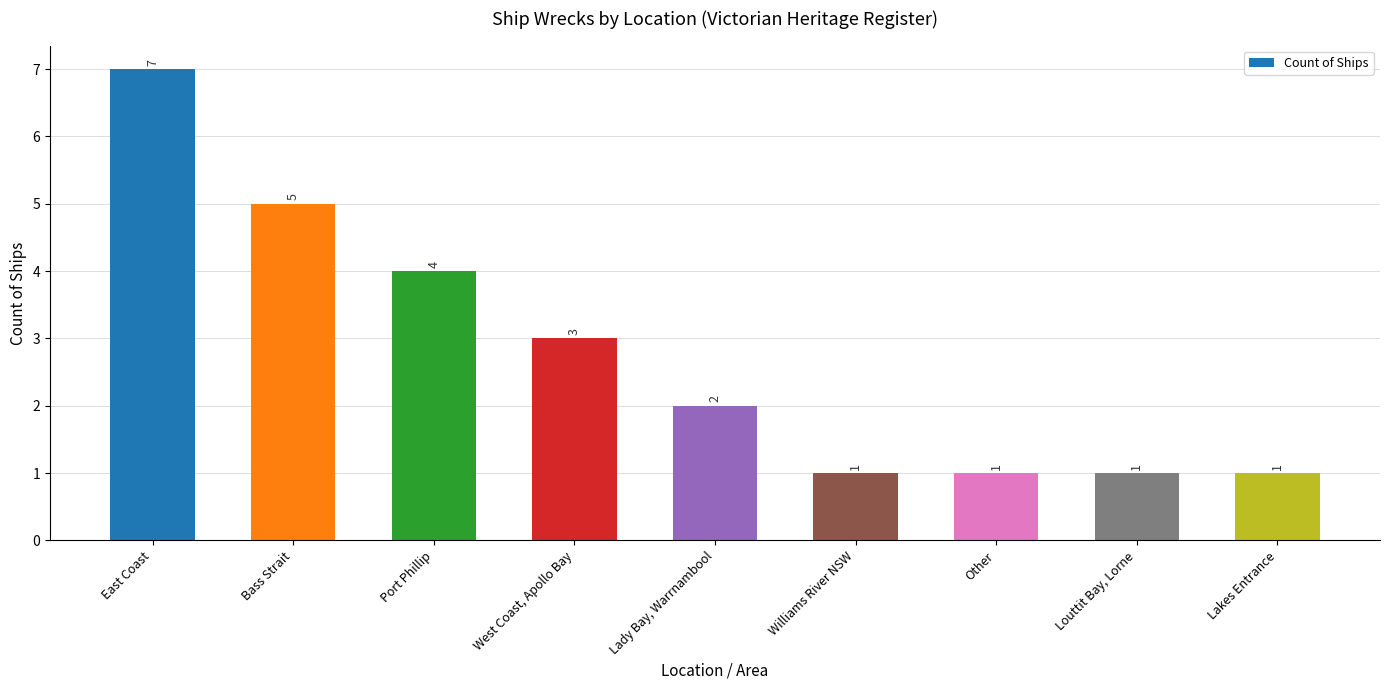

What is the label of the 2nd bar from the left?

Bass Strait